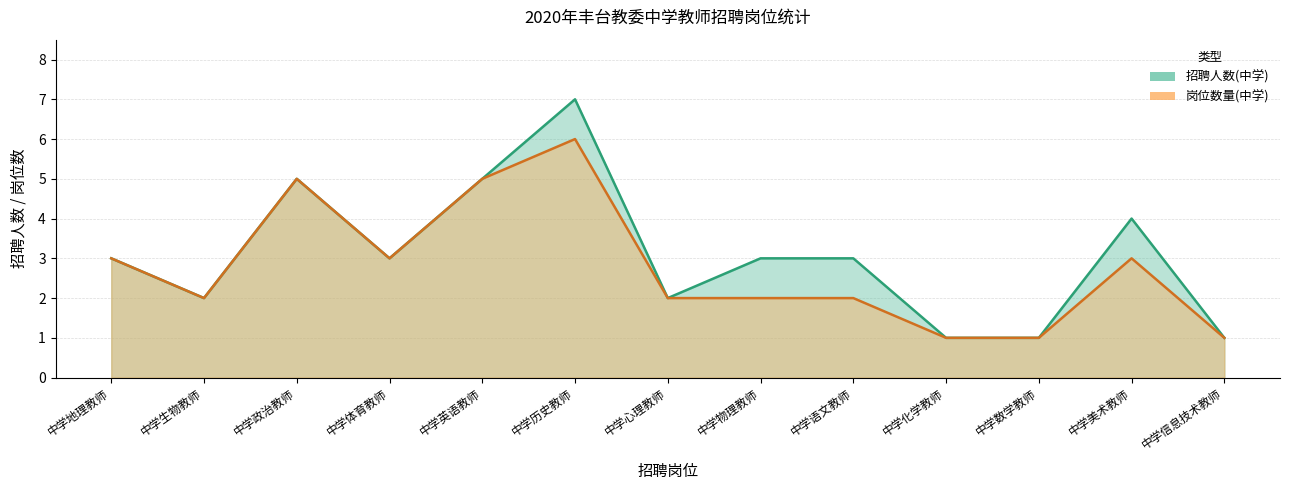

True or false: 招聘人数(中学) and 岗位数量(中学) cross at least once.

False